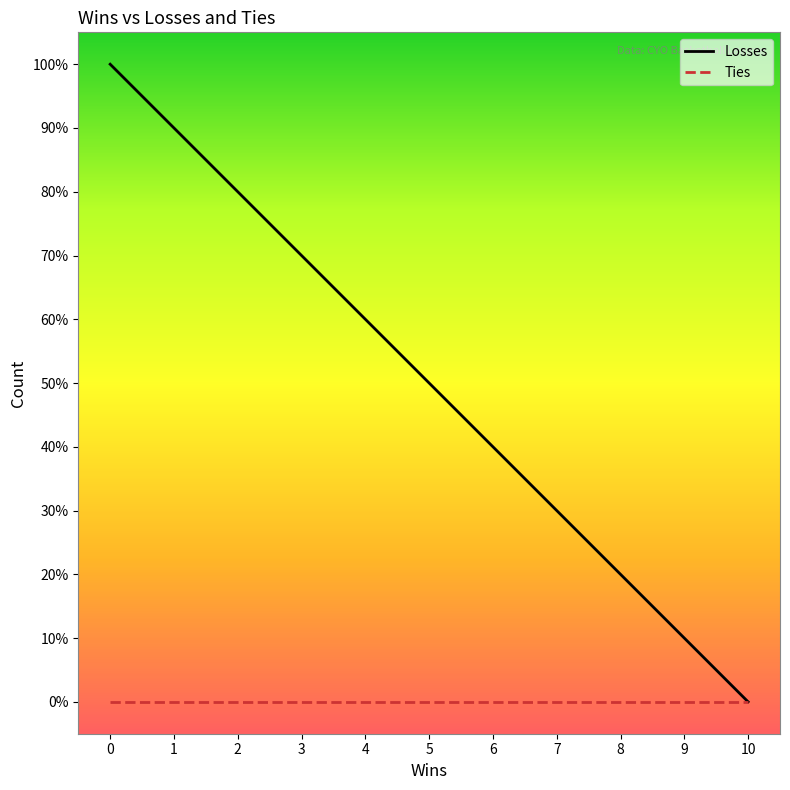

True or false: Ties and Losses cross at least once.

False